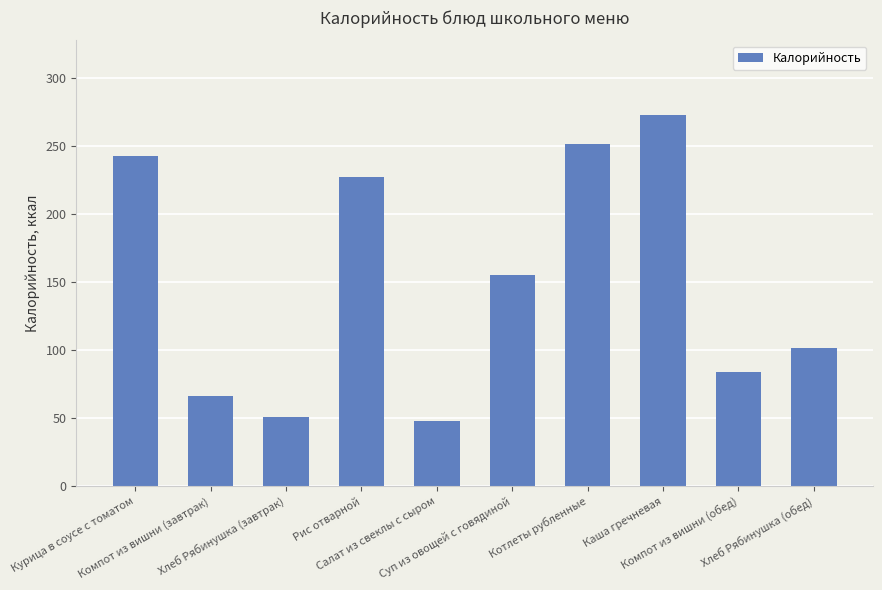

The chart shows a value of 101.5 at Хлеб Рябинушка (обед). True or false?

True